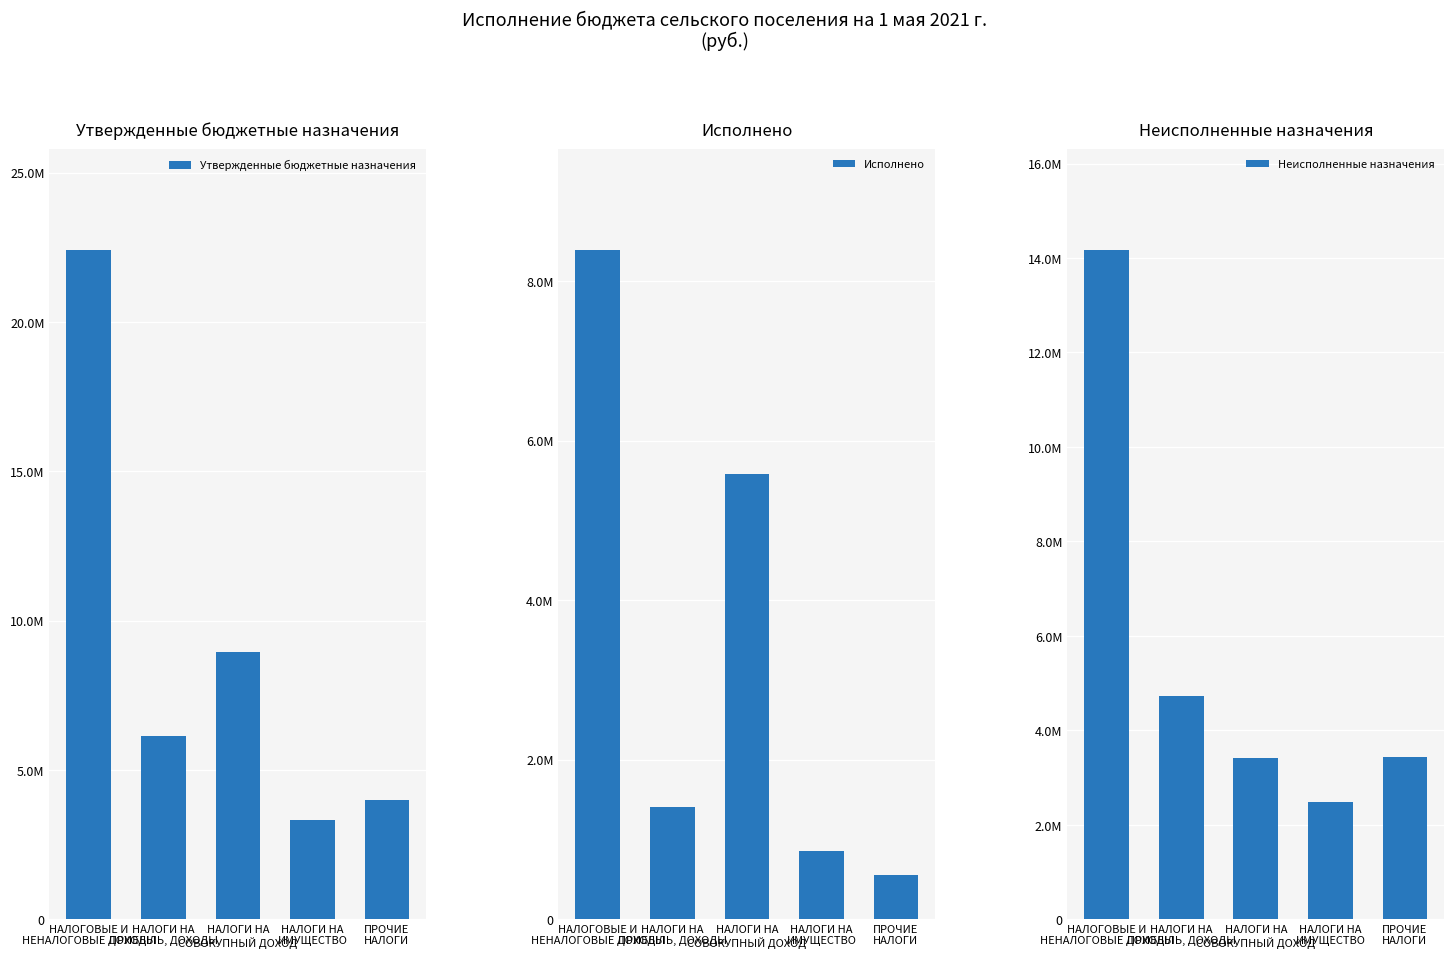

Rank the series at НАЛОГИ НА
ИМУЩЕСТВО from highest to lowest value.

Утвержденные бюджетные назначения, Неисполненные назначения, Исполнено